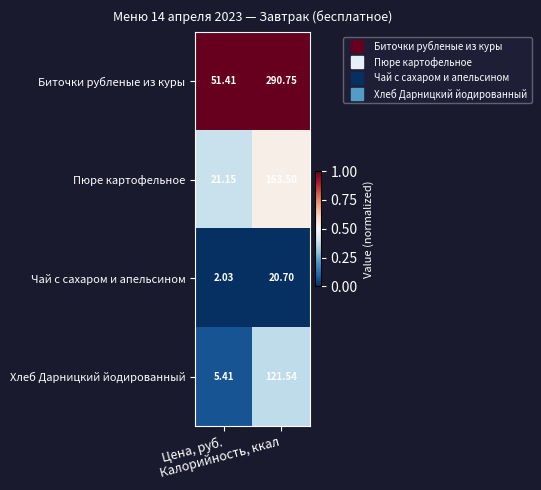

Count the number of data series in this chart.

4